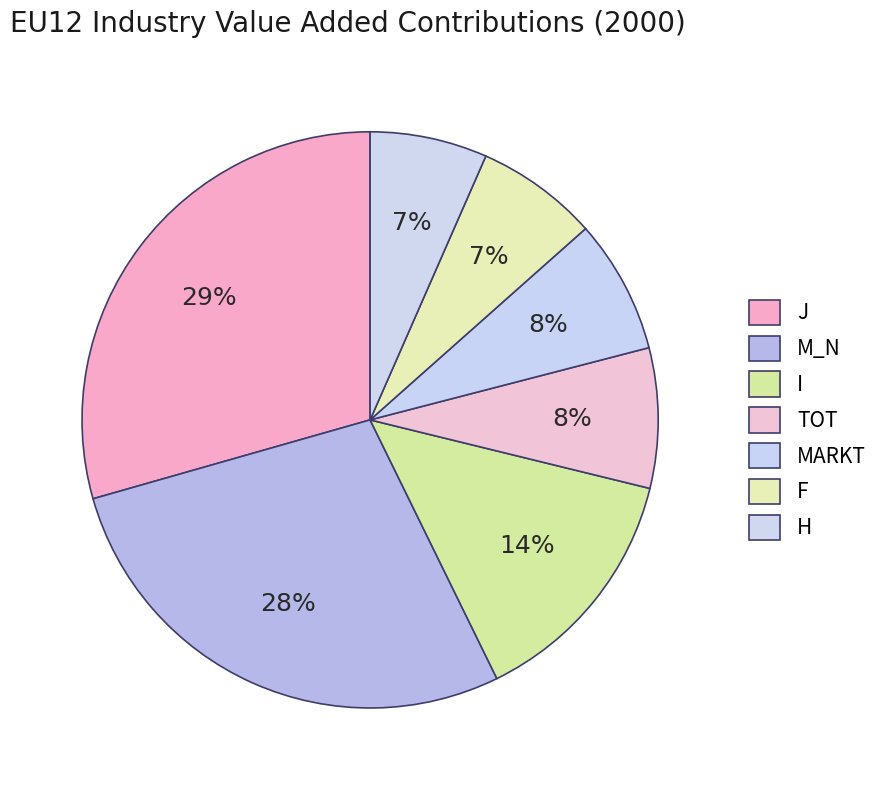

Approximately how many times larger is the value at TOT compared to M_N?

0.3